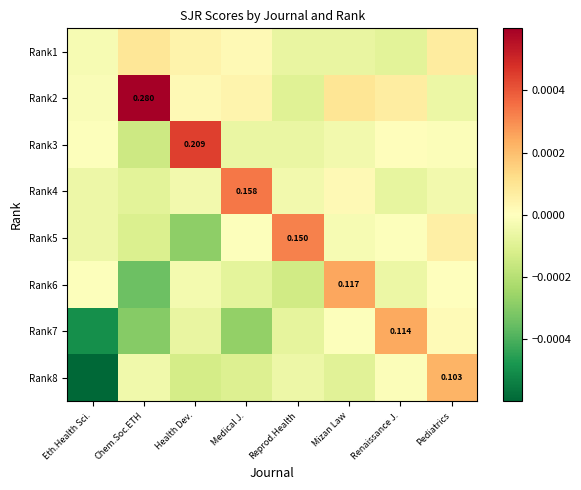

The Rank5 series shows -0.0 at Chem.Soc.ETH. True or false?

True